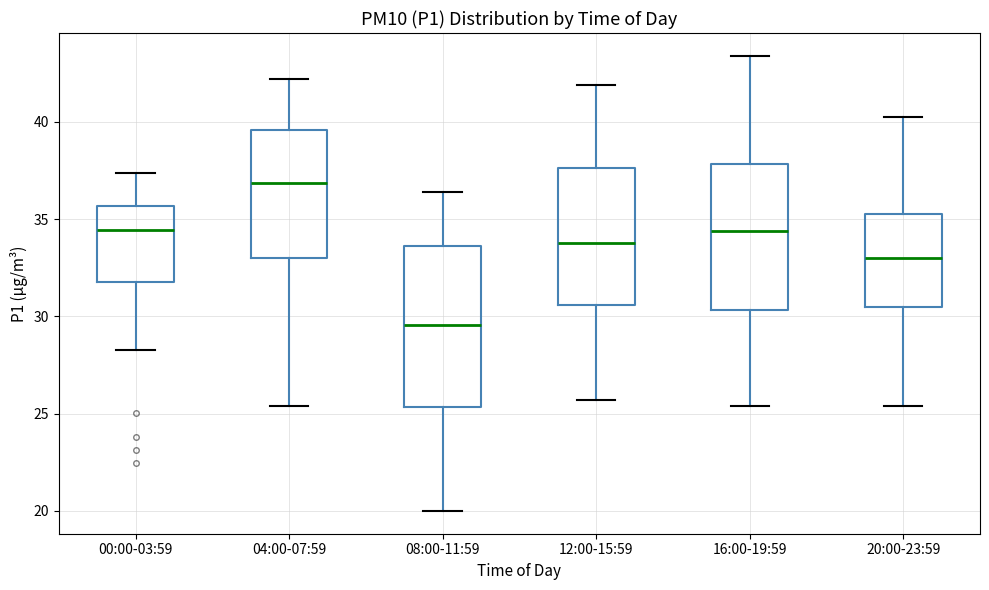

Comparing the boxes themselves (not the whiskers), which one is the tallest?

08:00-11:59